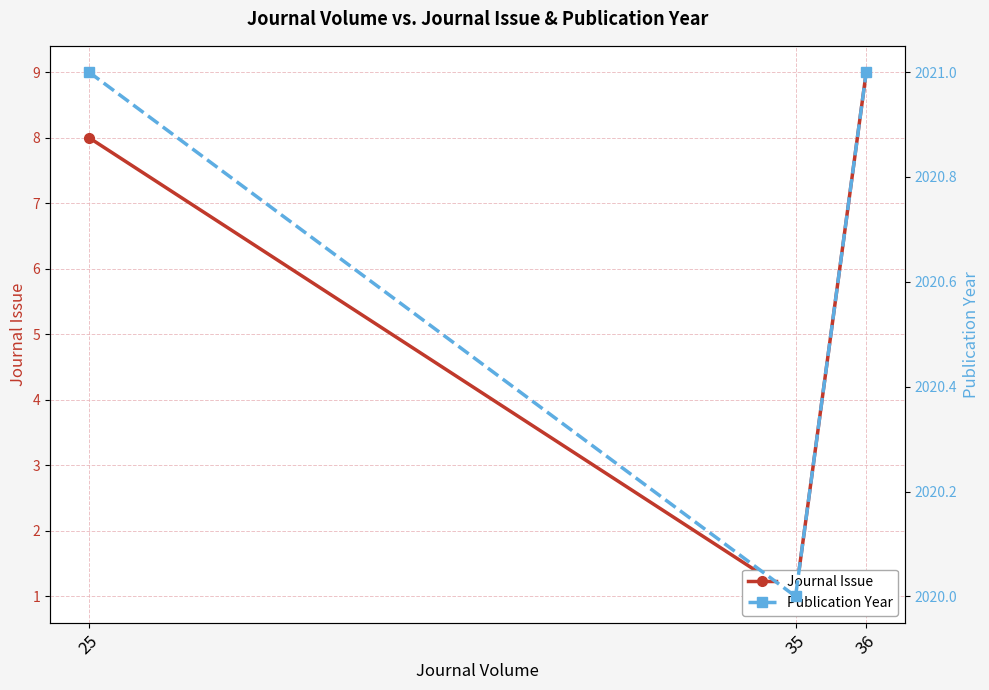

List the series in order of their peak value, lowest first.

Journal Issue, Publication Year